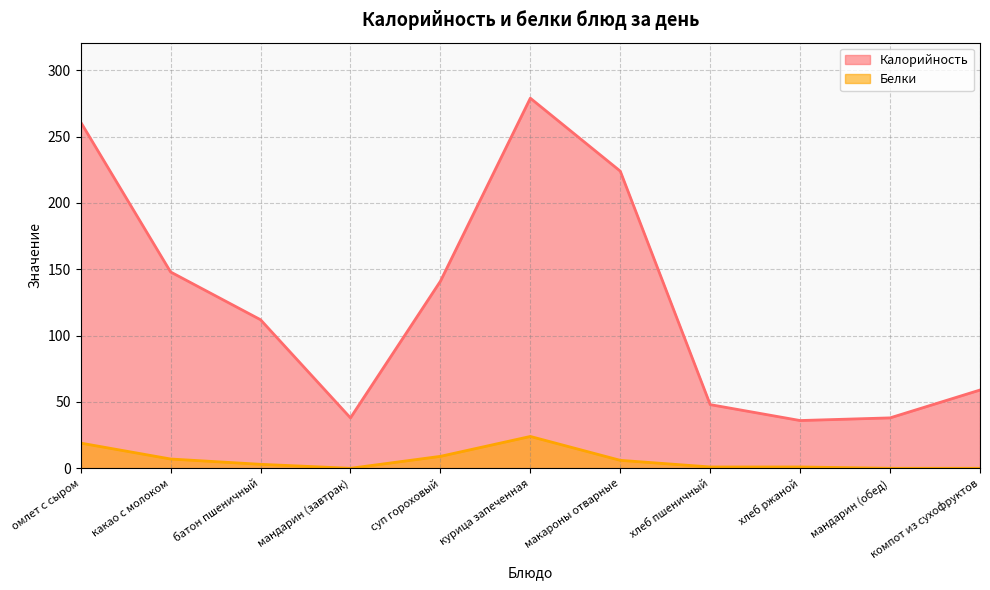

How many interior local valleys does the Белки series have?

1